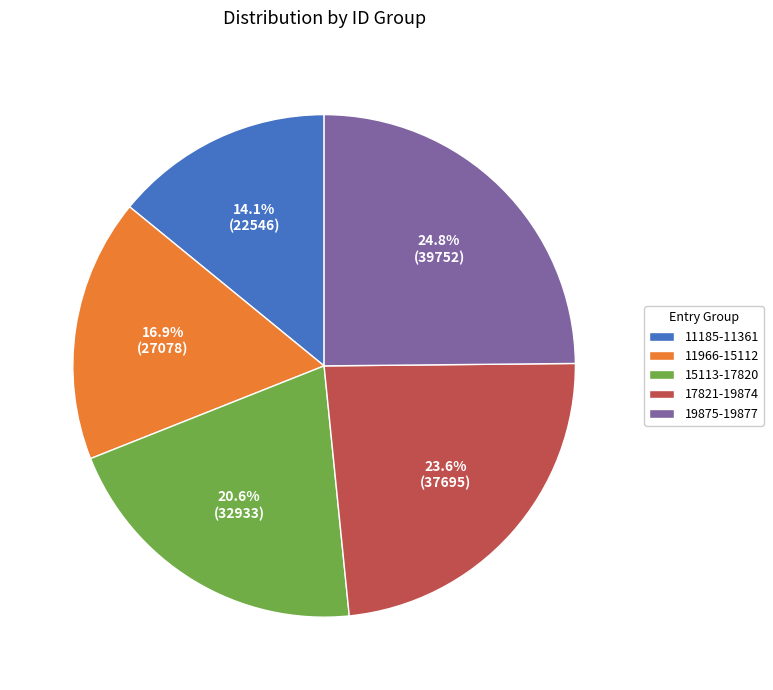

Which has a higher value, 19875-19877 or 11966-15112?

19875-19877